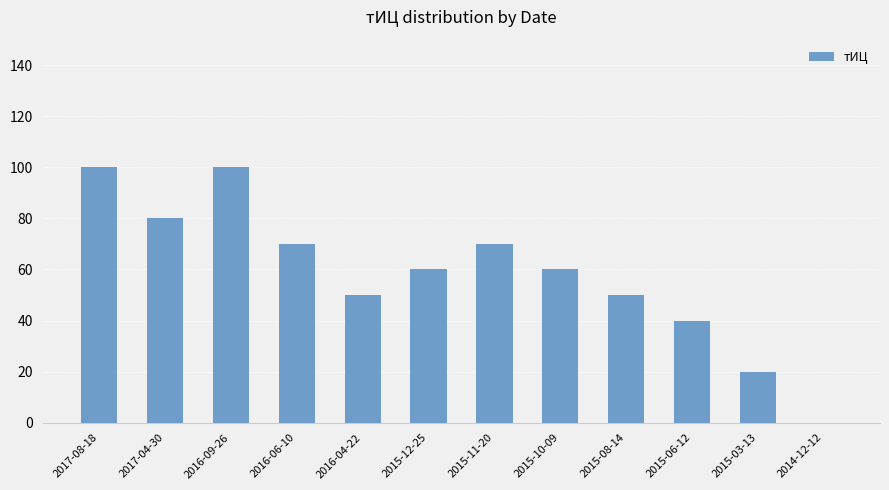

Between 2015-03-13 and 2015-08-14, which is larger?

2015-08-14